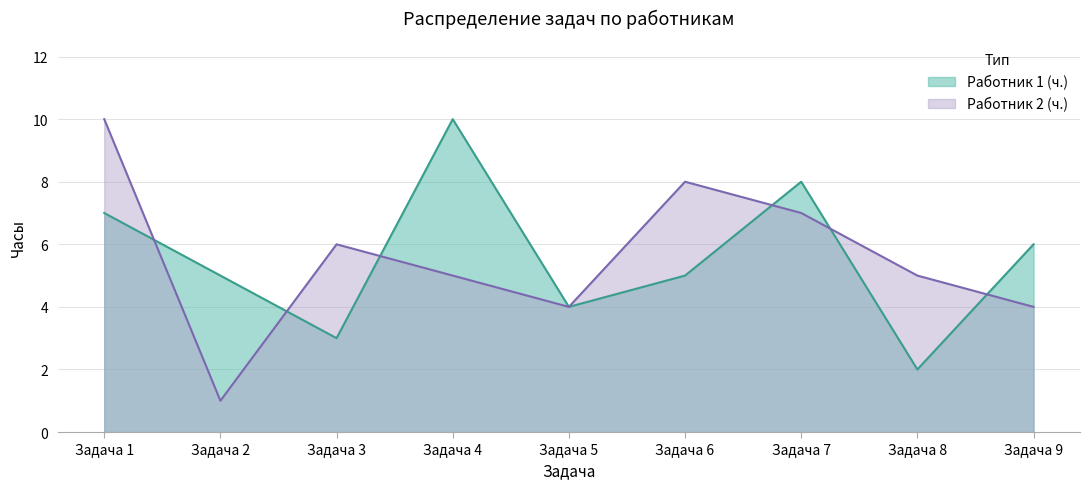

Reading left to right, what are all the values shown in this chart?

Работник 1 (ч.): 7	5	3	10	4	5	8	2	6
Работник 2 (ч.): 10	1	6	5	4	8	7	5	4